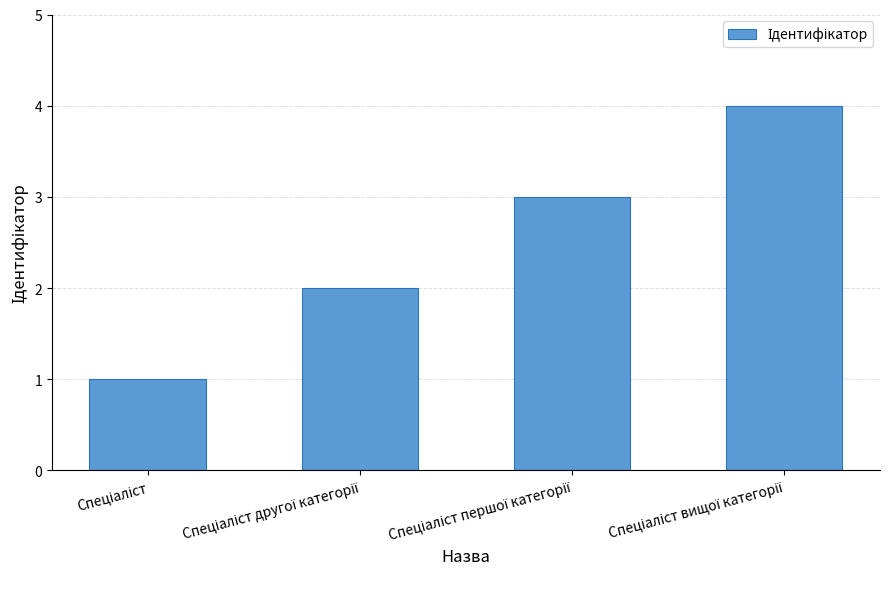

What is the minimum value shown in the chart?

1